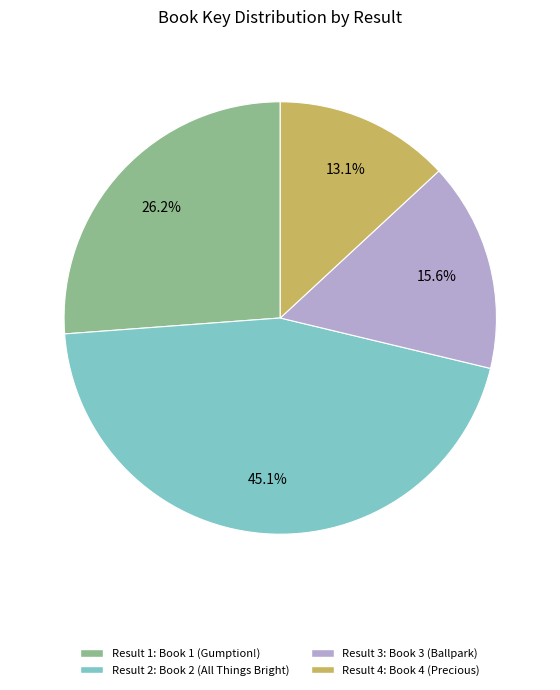

How many segments does this pie chart have?

4